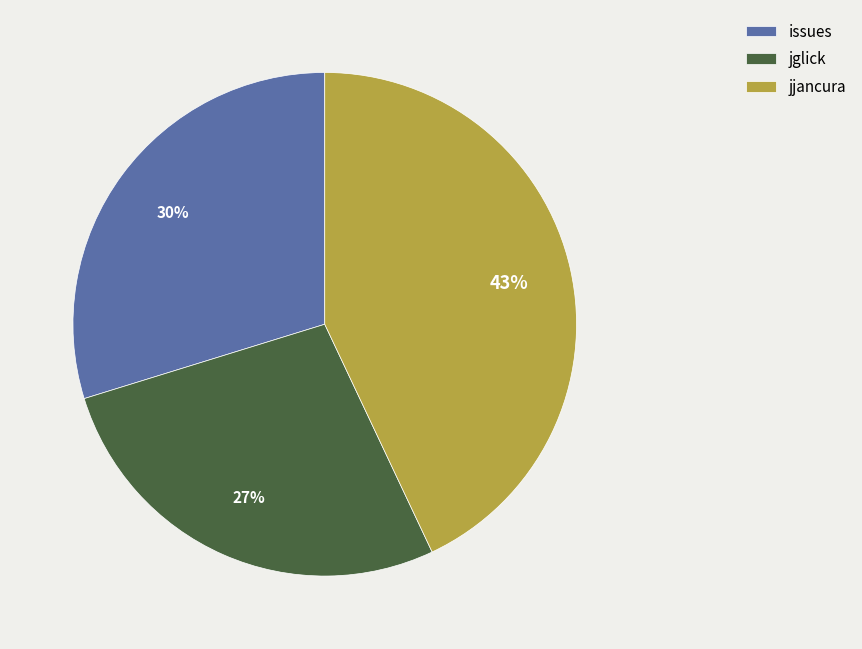

How many segments does this pie chart have?

3